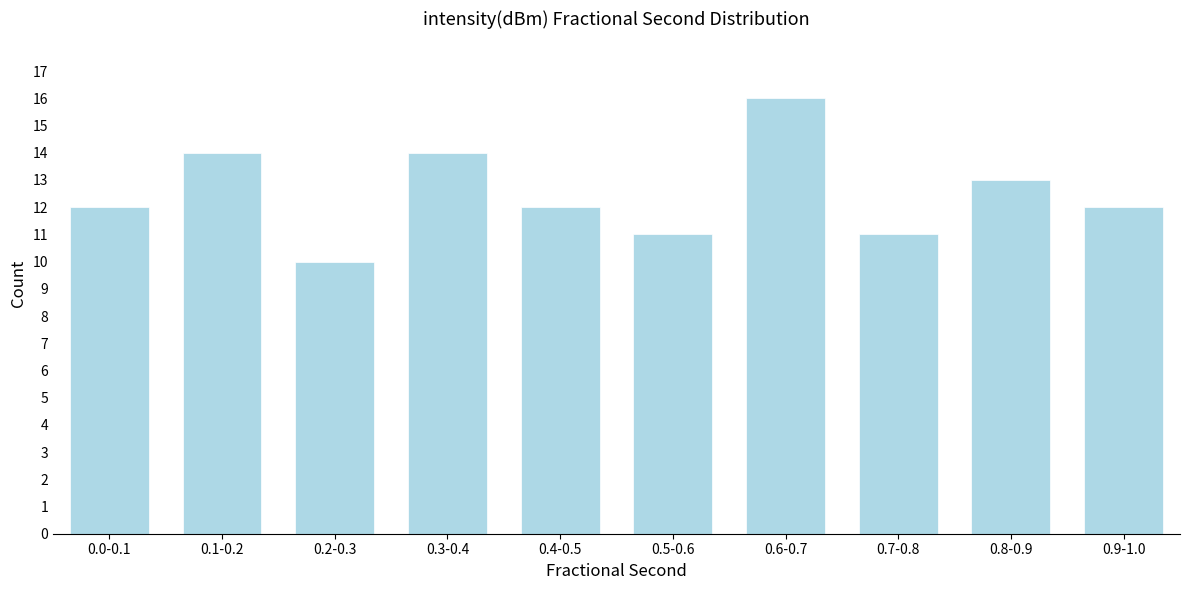

Reading left to right, what are all the values shown in this chart?

12	14	10	14	12	11	16	11	13	12